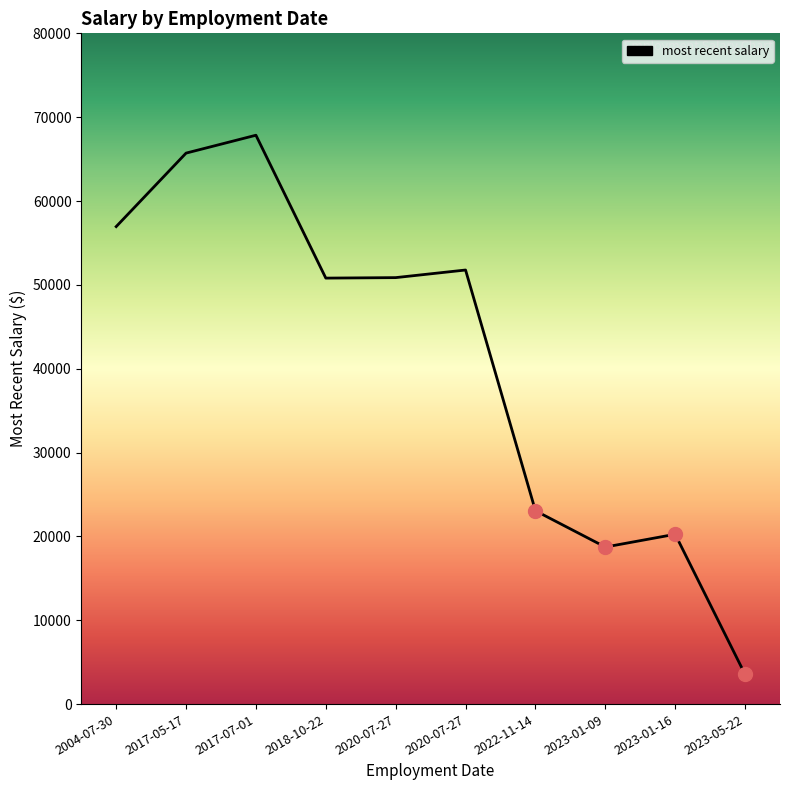

What is the smallest value displayed?

3541.5